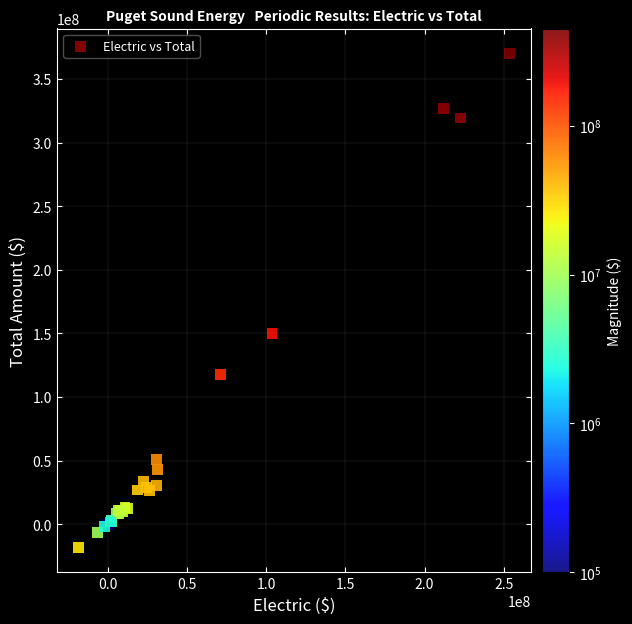

What Y value in the scatter plot is closest to 175940160?

150277955.1